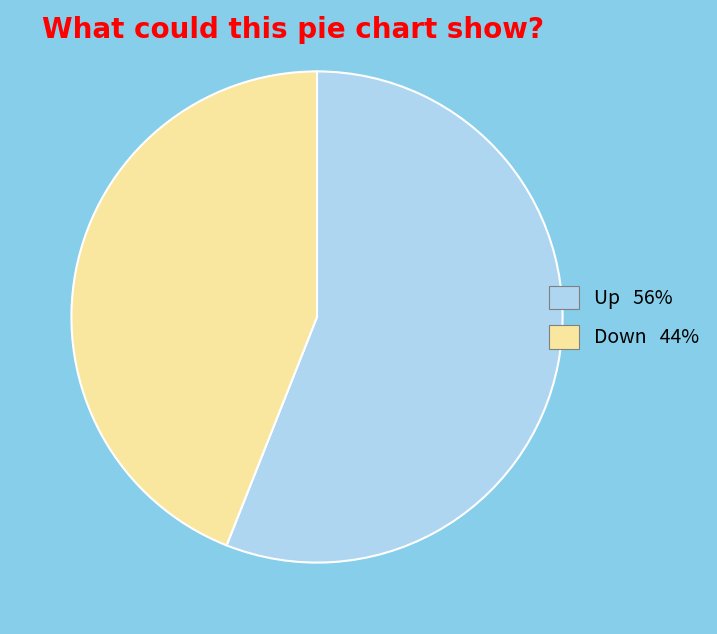

Does any single category account for the majority?

Yes